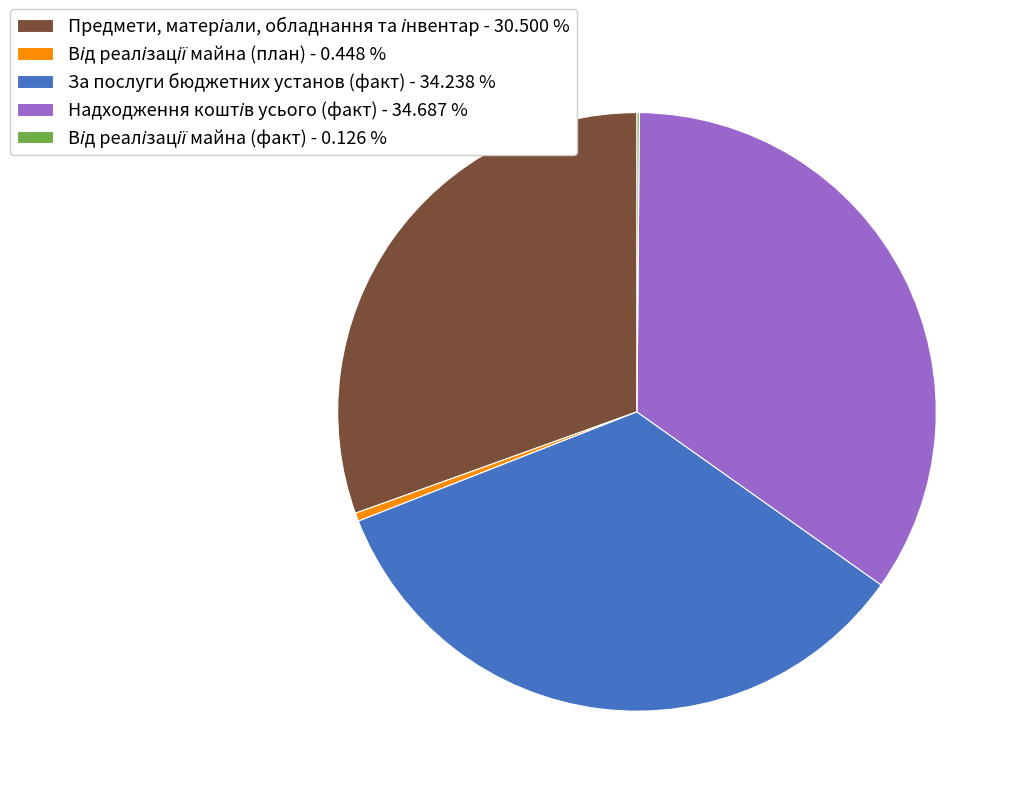

Does any single category account for the majority?

No